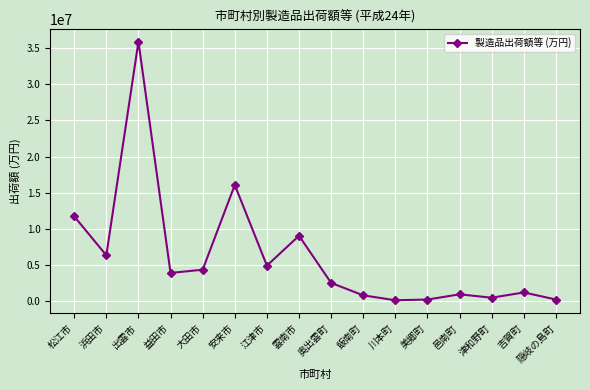

What is the change in value from 松江市 to 江津市?

-6835177